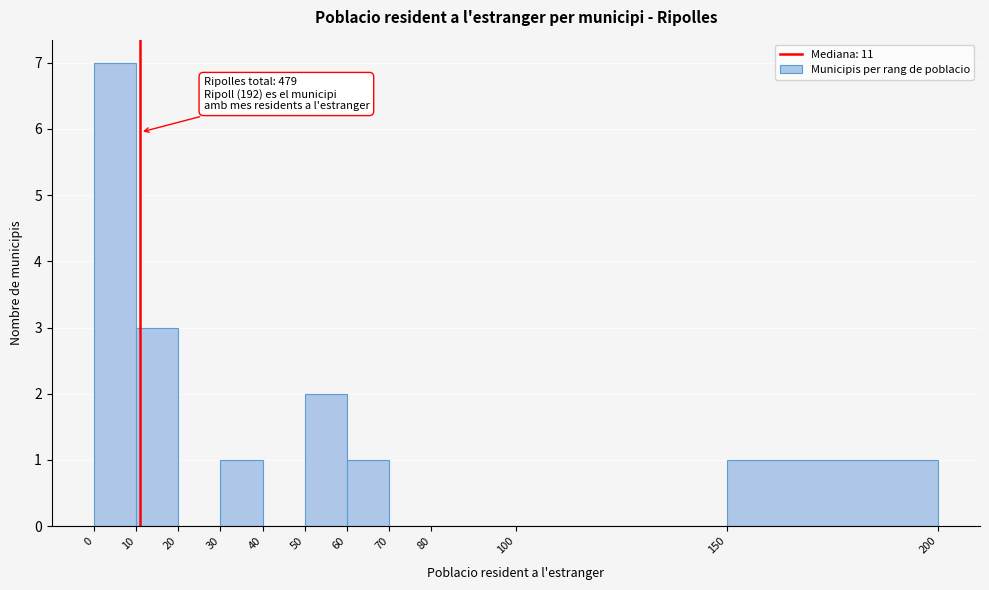

Which range on the x-axis has the tallest bar?

0 to 10